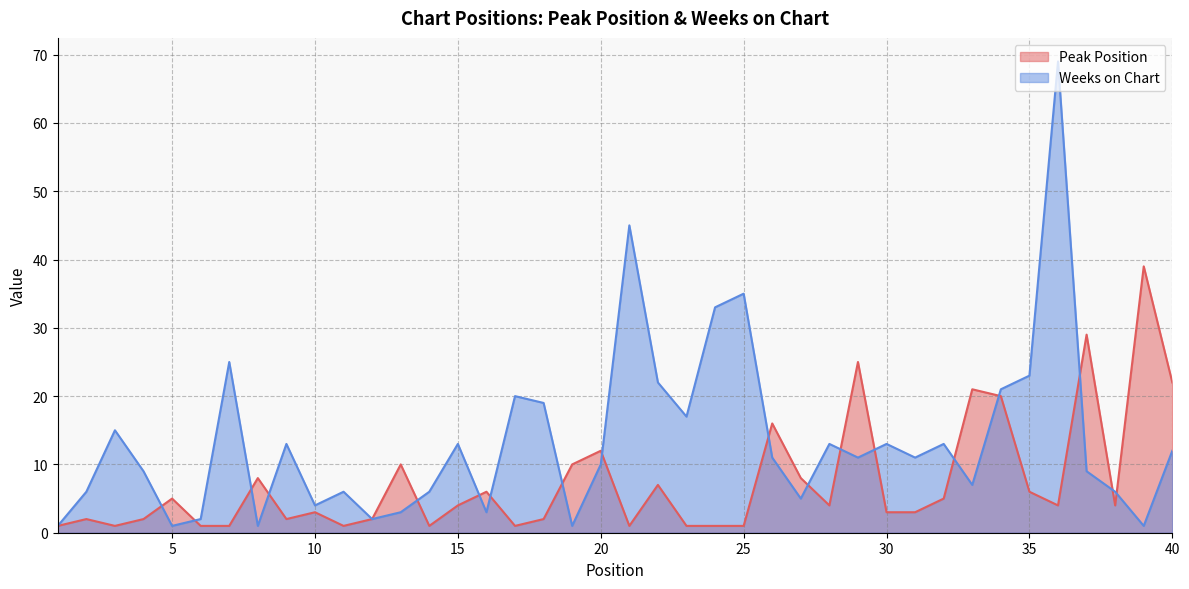

How many lines are shown in the chart?

2